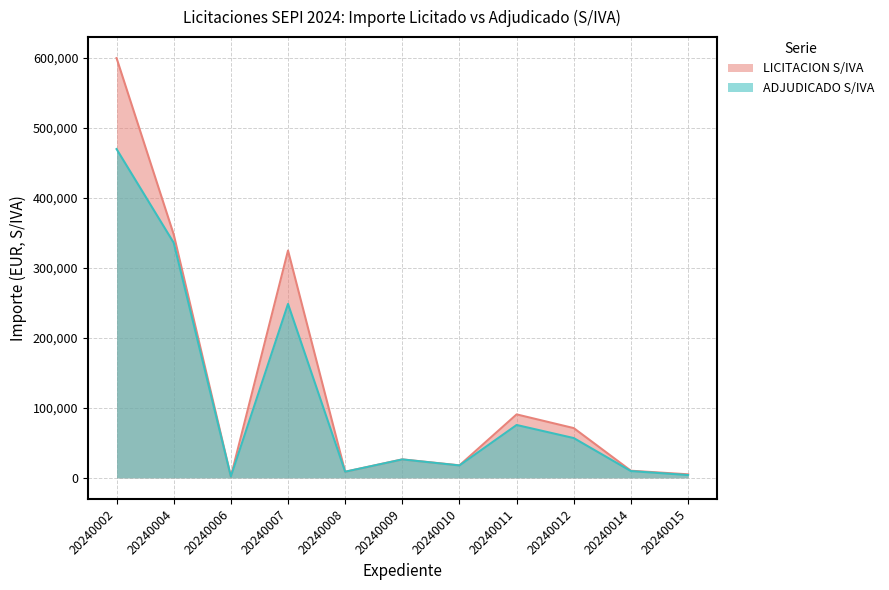

At which category is the sum across all series the highest?

20240002